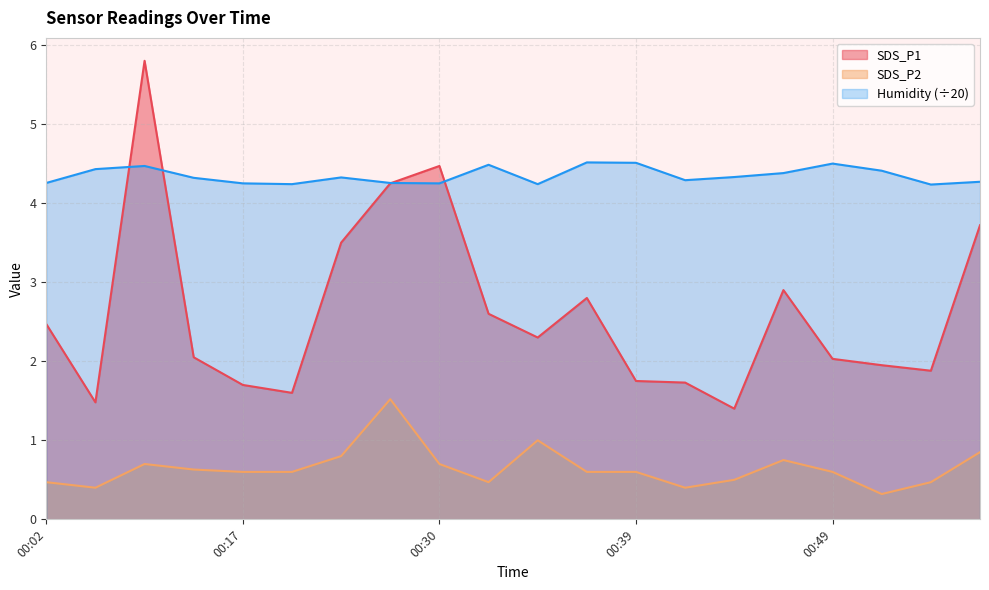

Is it true that SDS_P2 equals 0.2 at 00:04?

False